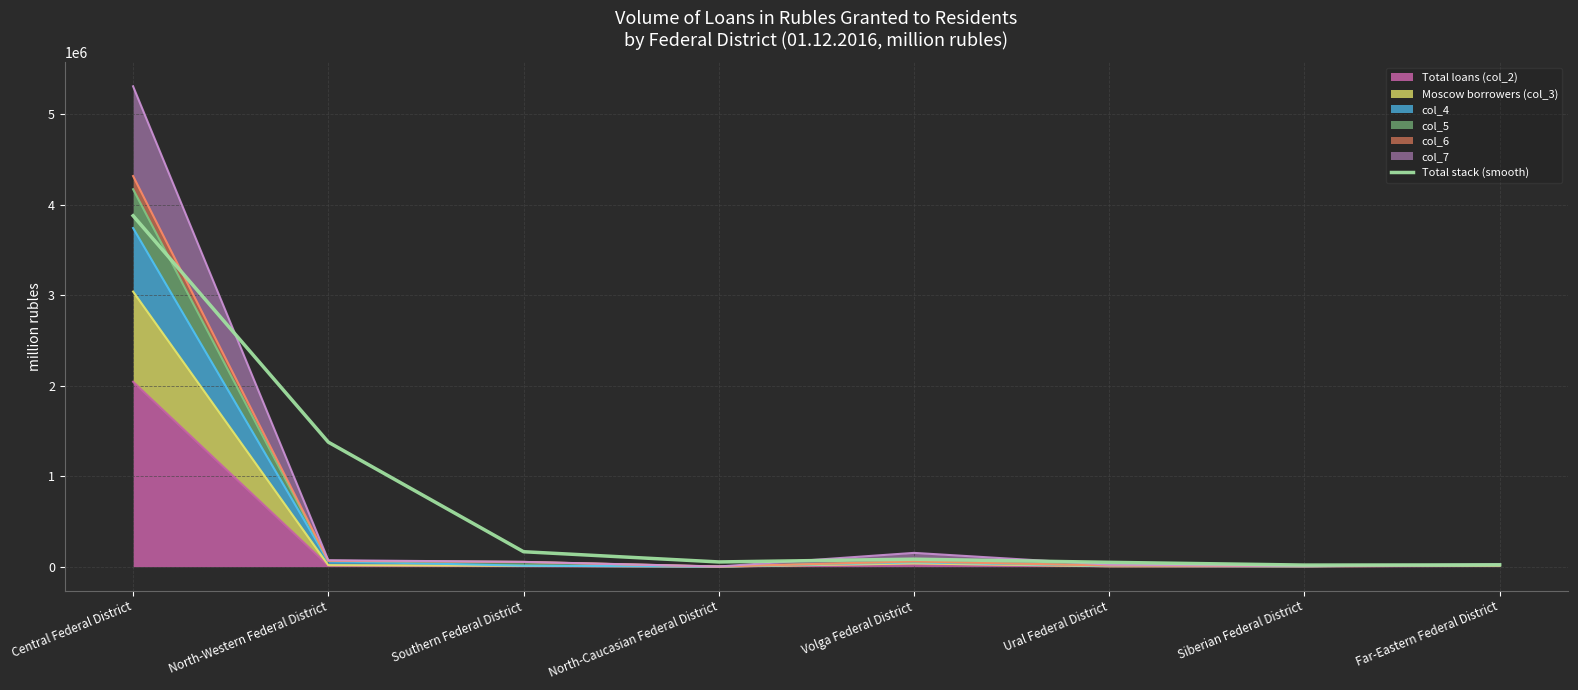

Where does the data first go above 83034?

Central Federal District